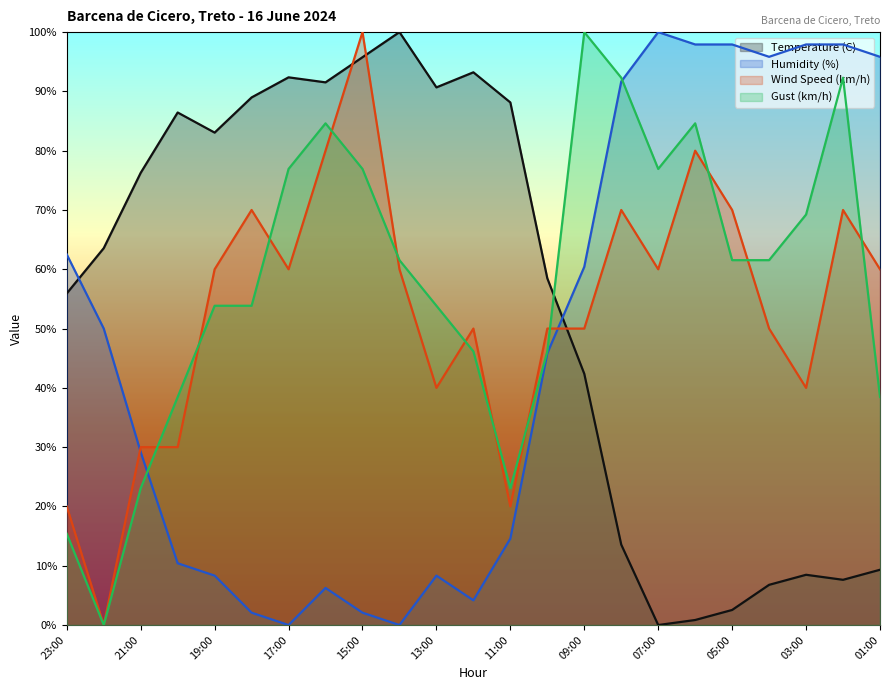

Reading left to right, transcribe all the data shown in this chart.

Temperature (C): 55.9	63.6	76.3	86.4	83.1	89.0	92.4	91.5	95.8	100.0	90.7	93.2	88.1	58.5	42.4	13.6	0.0	0.8	2.5	6.8	8.5	7.6	9.3
Humidity (%): 62.5	50.0	29.2	10.4	8.3	2.1	0.0	6.2	2.1	0.0	8.3	4.2	14.6	45.8	60.4	91.7	100.0	97.9	97.9	95.8	97.9	97.9	95.8
Wind Speed (km/h): 20.0	0.0	30.0	30.0	60.0	70.0	60.0	80.0	100.0	60.0	40.0	50.0	20.0	50.0	50.0	70.0	60.0	80.0	70.0	50.0	40.0	70.0	60.0
Gust (km/h): 15.4	0.0	23.1	38.5	53.8	53.8	76.9	84.6	76.9	61.5	53.8	46.2	23.1	46.2	100.0	92.3	76.9	84.6	61.5	61.5	69.2	92.3	38.5